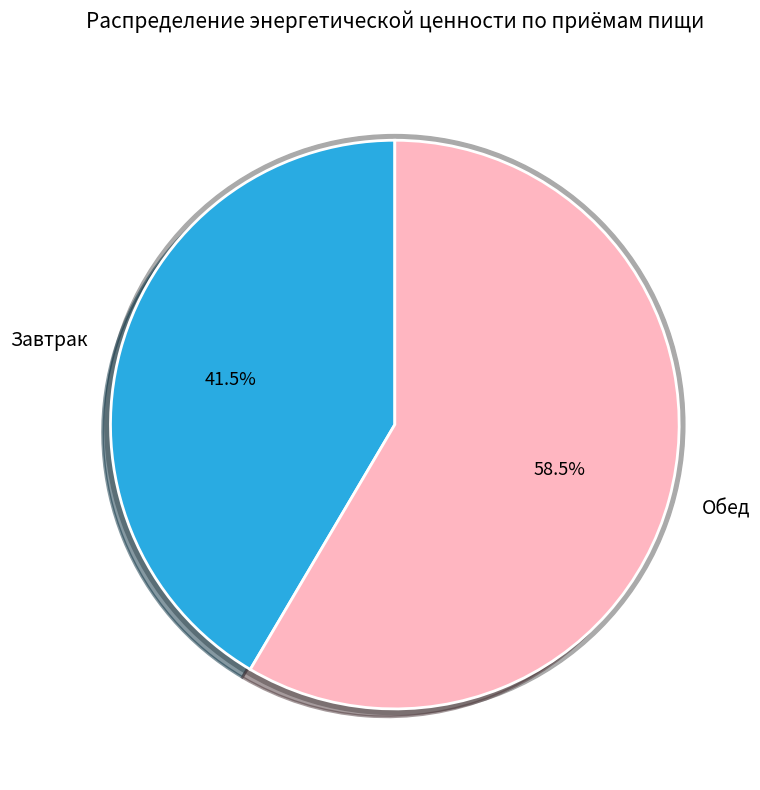

To the nearest percent, what percentage of the pie is Обед?

58%